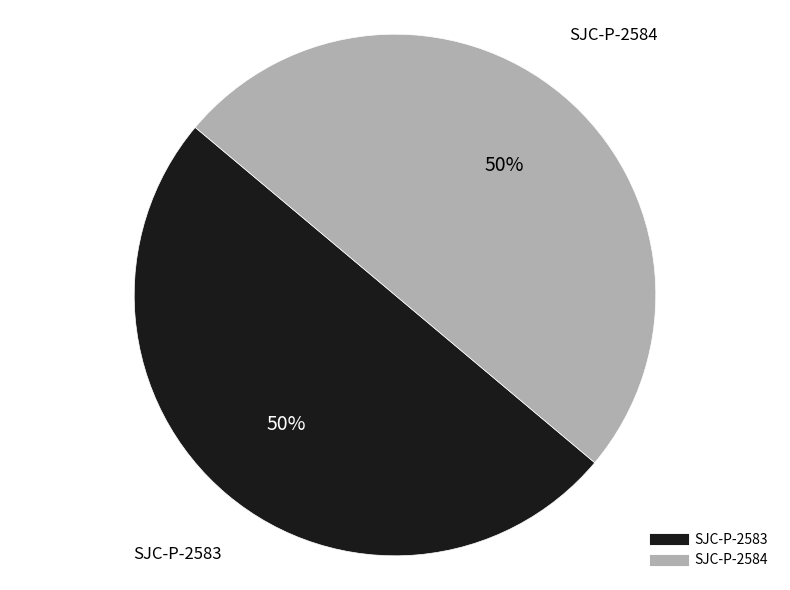

Is the sum of SJC-P-2584 and SJC-P-2583 greater than half?

Yes